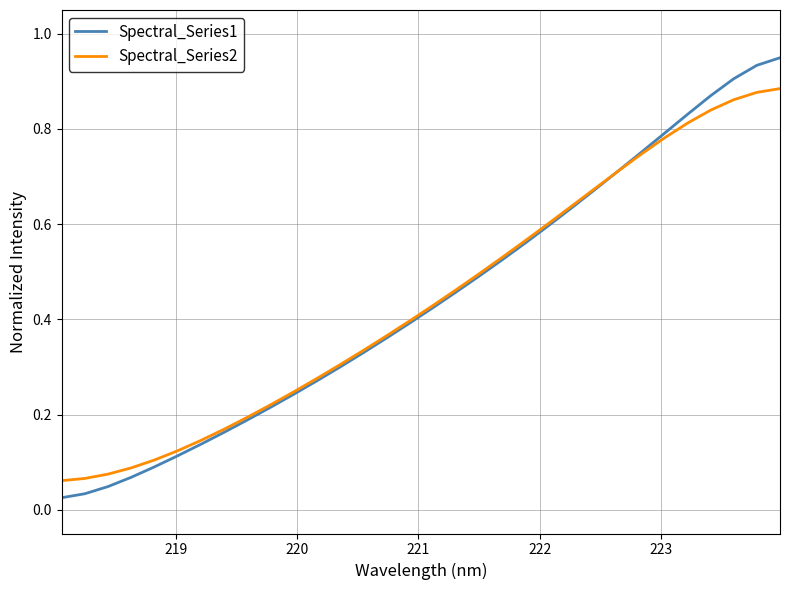

List the series in order of their peak value, highest first.

Spectral_Series1, Spectral_Series2